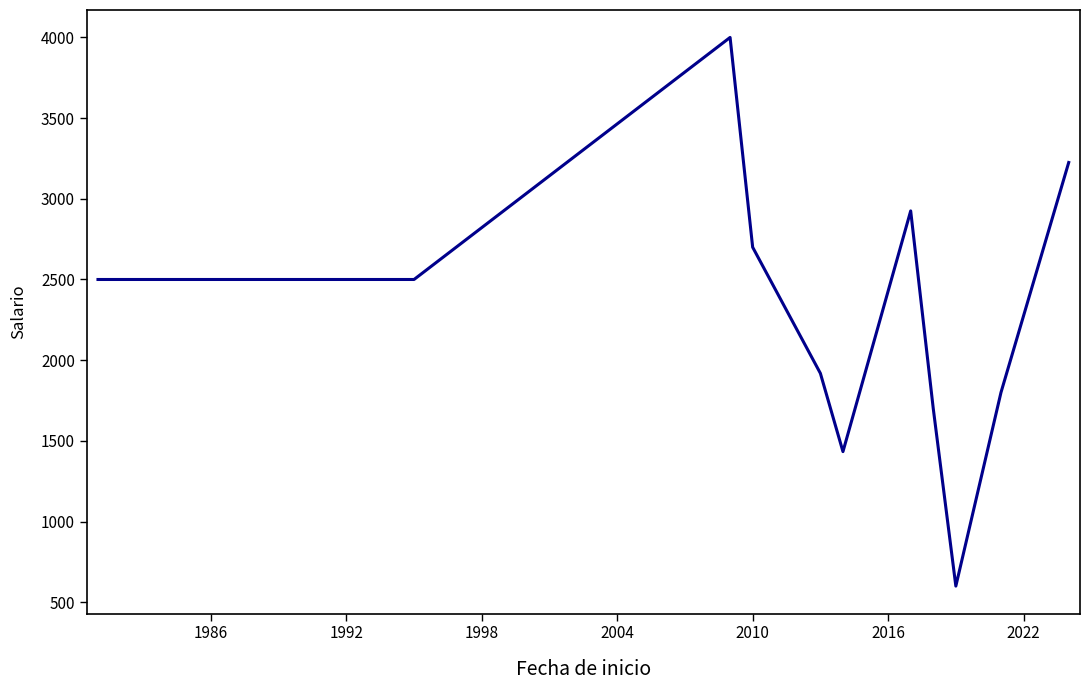

What is the difference between the maximum and minimum values?

3400.0